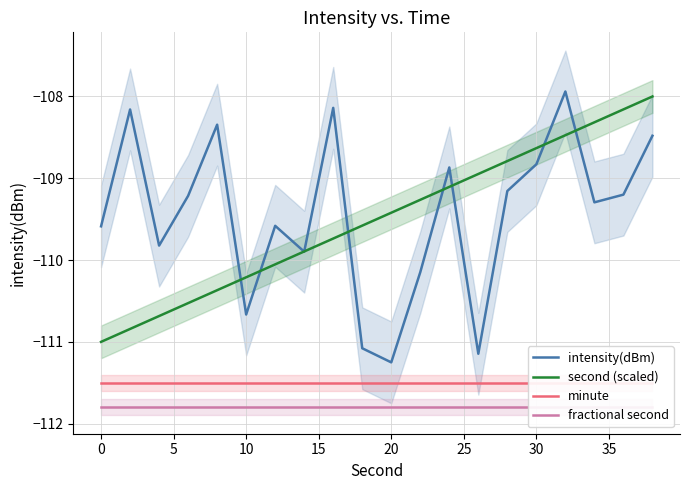

How many values in the second (scaled) series are below -109?

13